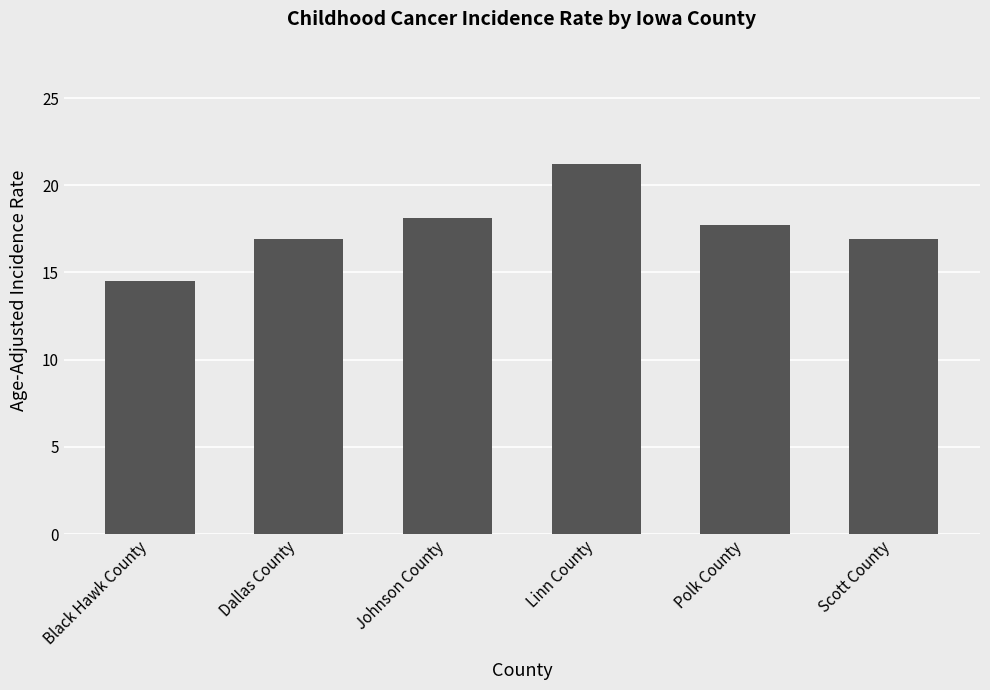

The value at Dallas County is 16.9. True or false?

True